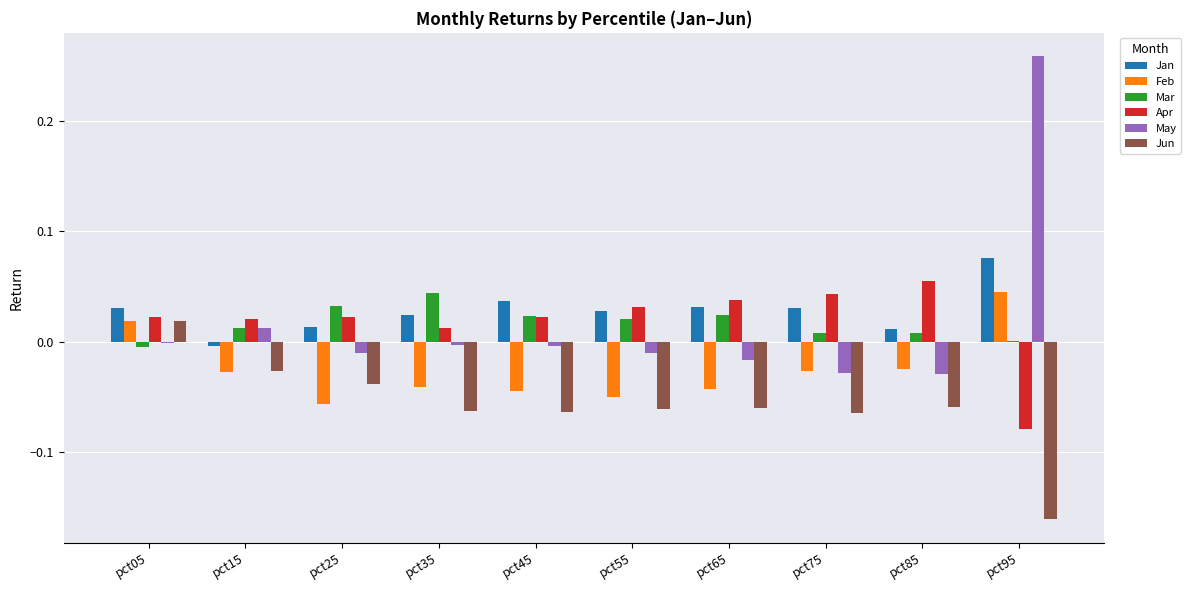

True or false: Jun has a value of -0.3 at pct95.

False